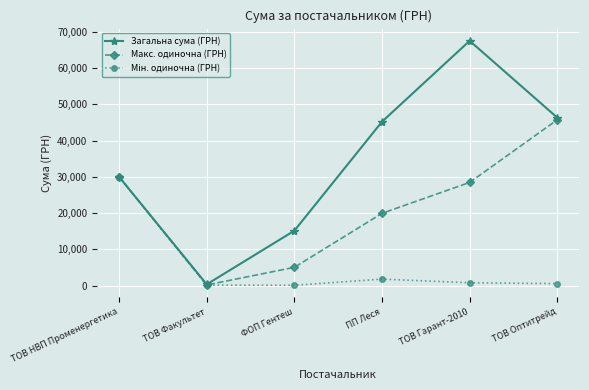

What is the sum of the Макс. одиночна (ГРН) values at ПП Леся and ТОВ Гарант-2010?

48423.4